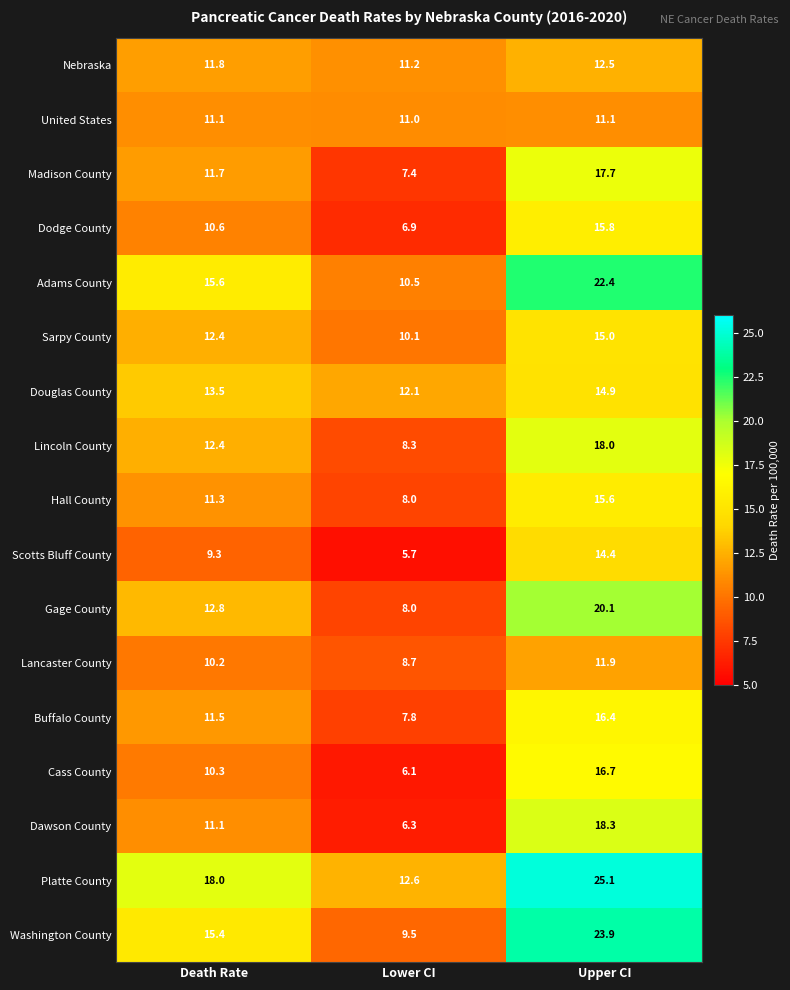

At which category is the sum across all series the highest?

Upper CI